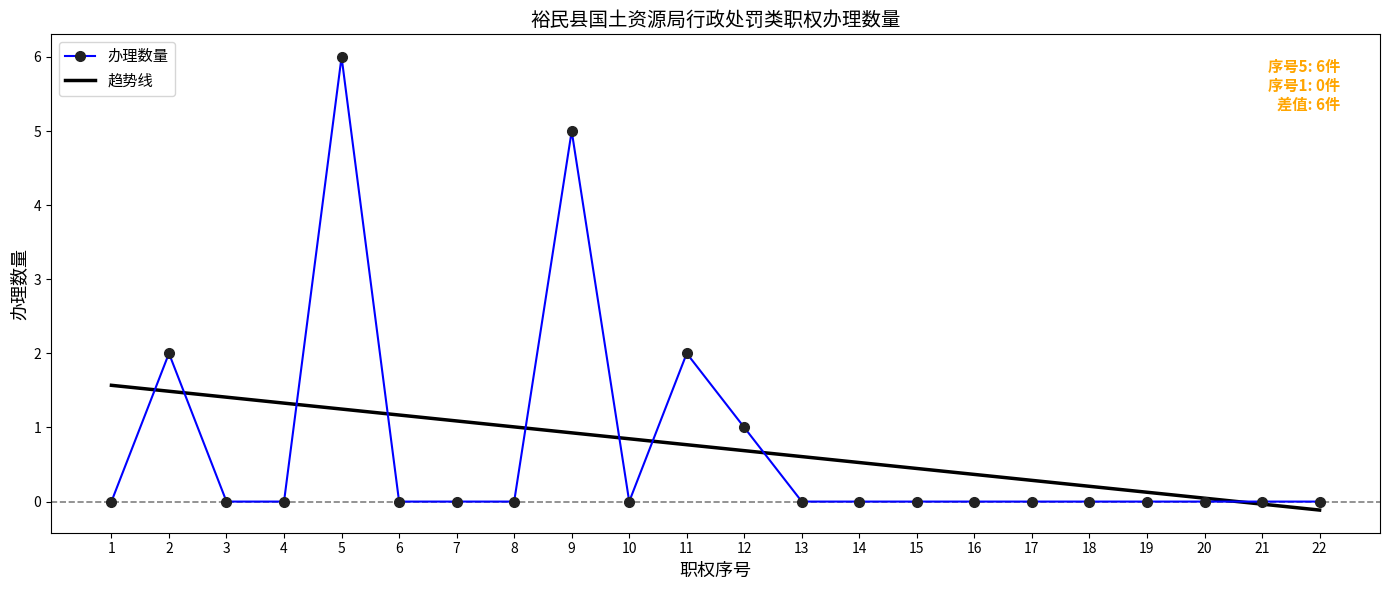

How many distinct data groups are displayed?

2